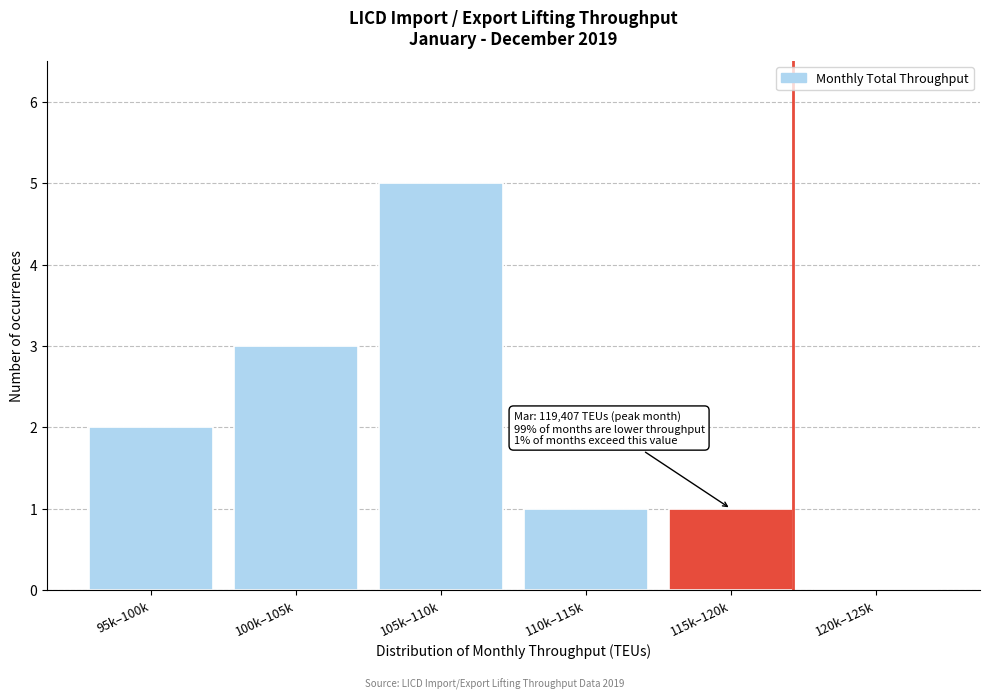

Reading left to right, transcribe all the data shown in this chart.

95k–100k=2	100k–105k=3	105k–110k=5	110k–115k=1	115k–120k=1	120k–125k=0